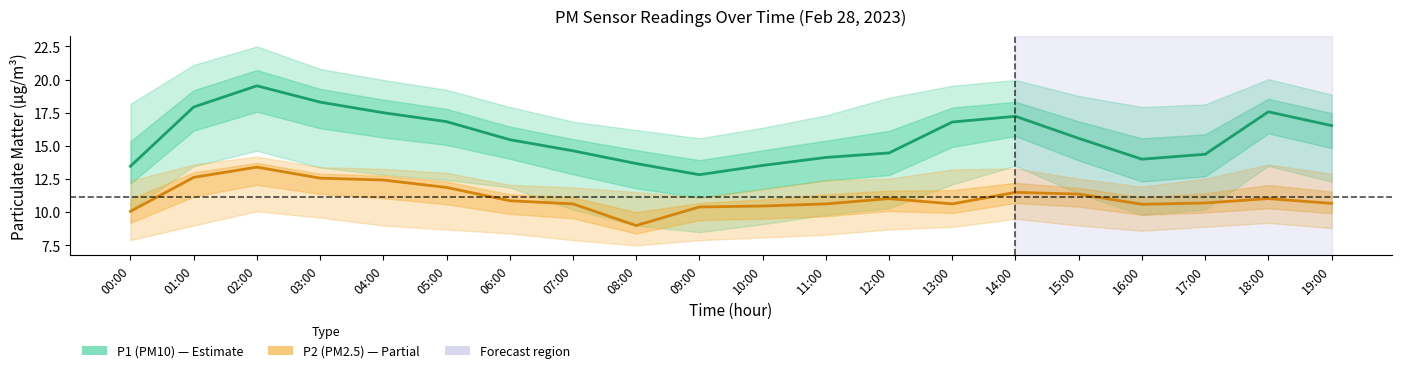

At which category is the sum across all series the highest?

02:00